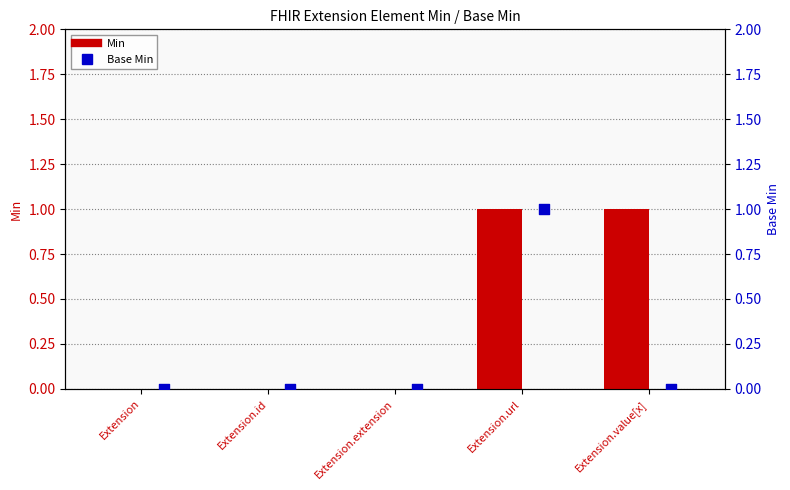

At how many categories does at least one series exceed 0?

2